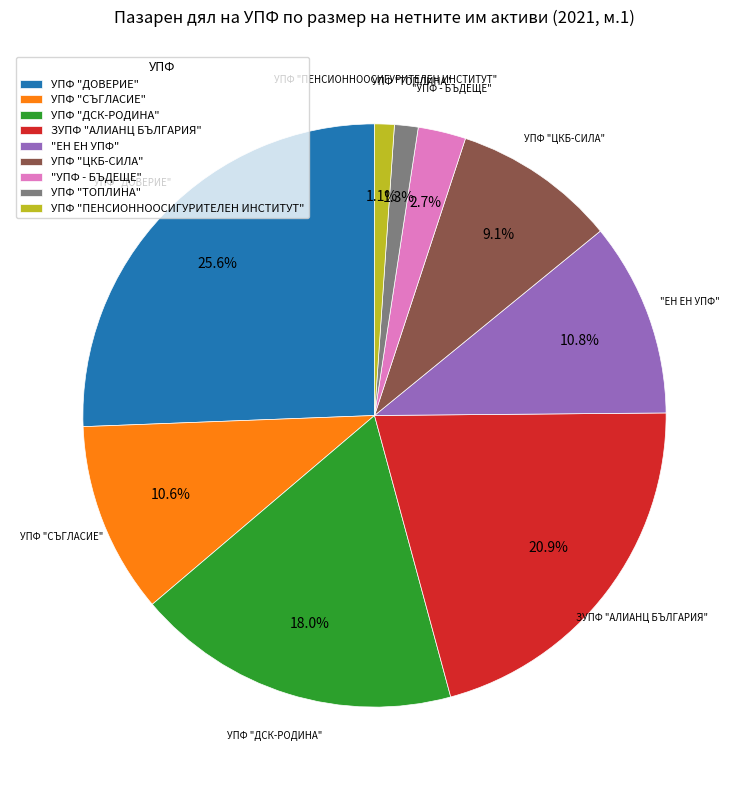

To the nearest percent, what is the combined percentage of "ЕН ЕН УПФ" and "УПФ - БЪДЕЩЕ"?

13%